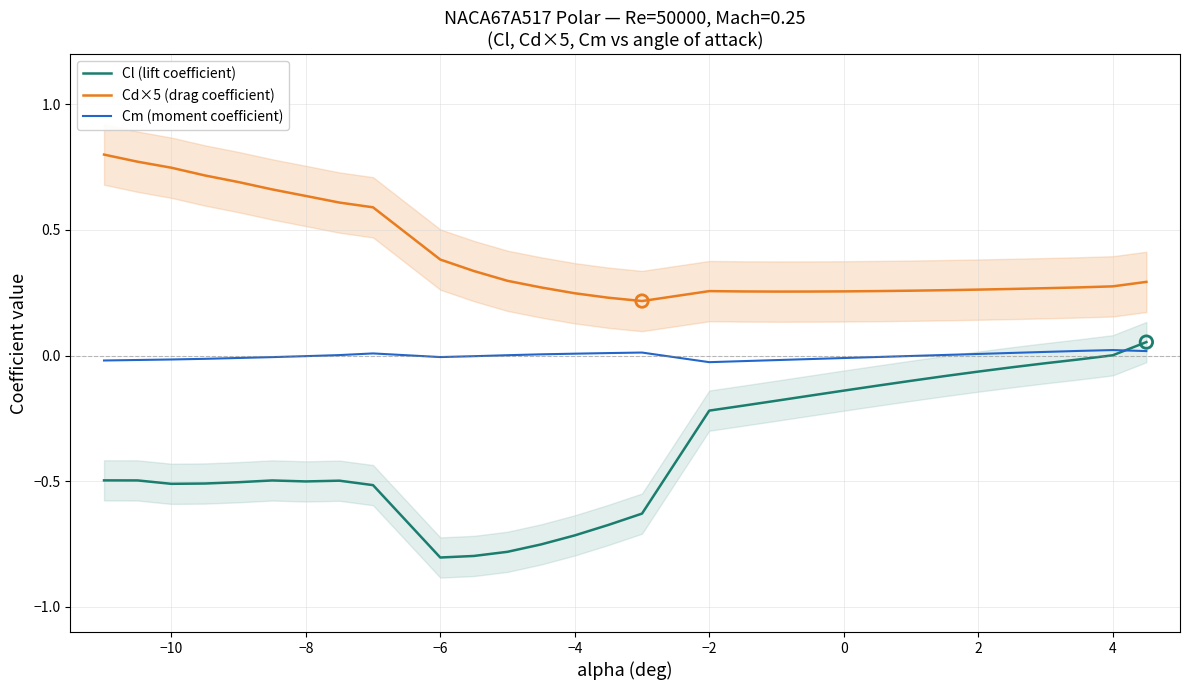

True or false: Cm (moment coefficient) and Cd×5 (drag coefficient) intersect in this chart.

False